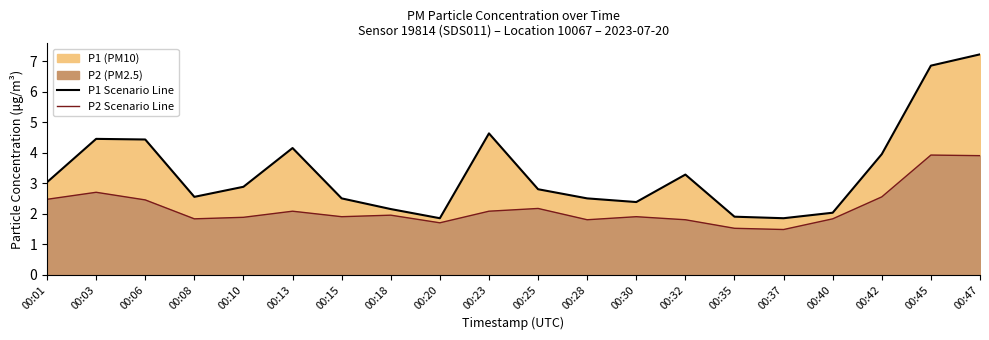

List the series in order of their overall mean, lowest first.

P2 Scenario Line, P1 Scenario Line